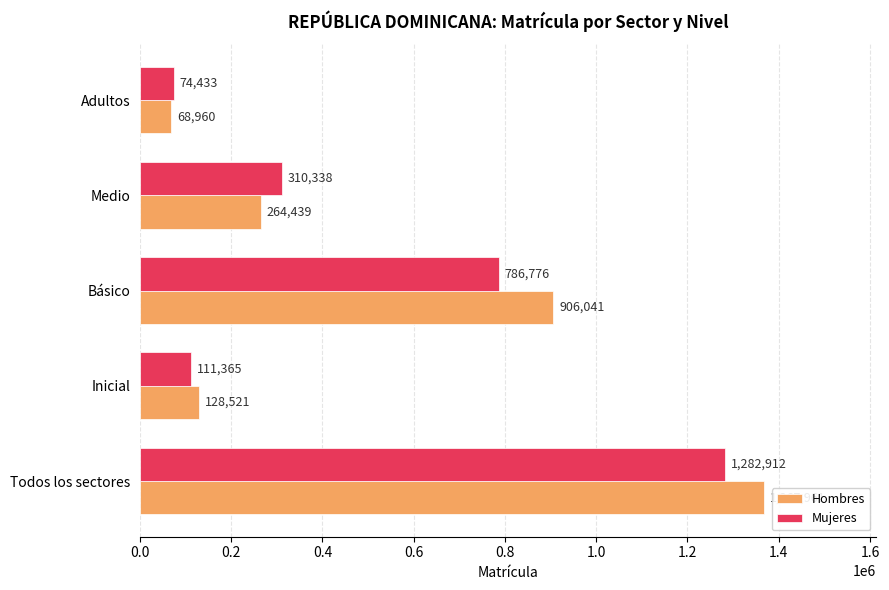

Is the value of Hombres at Inicial greater than the value of Mujeres at Básico?

No